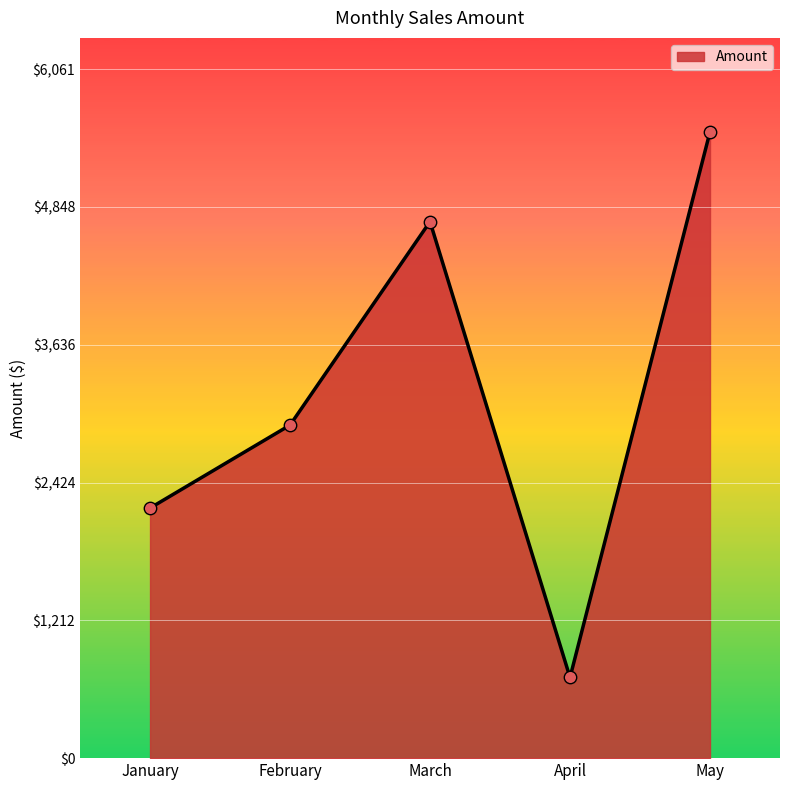

Approximately how many times larger is the value at January compared to March?

0.5